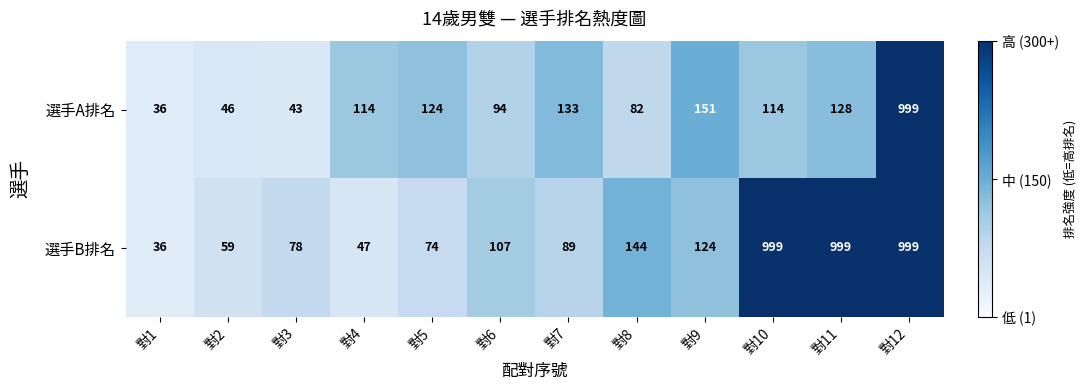

Read the 選手B排名 value at 對6, to the nearest 10.

110